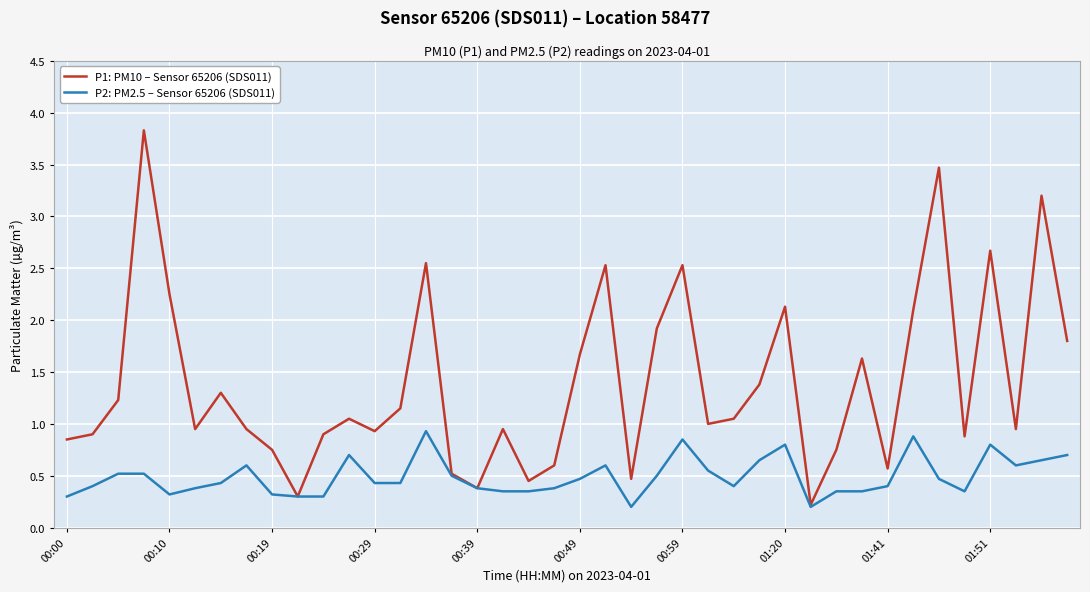

List the series in order of their overall mean, highest first.

P1: PM10 – Sensor 65206 (SDS011), P2: PM2.5 – Sensor 65206 (SDS011)